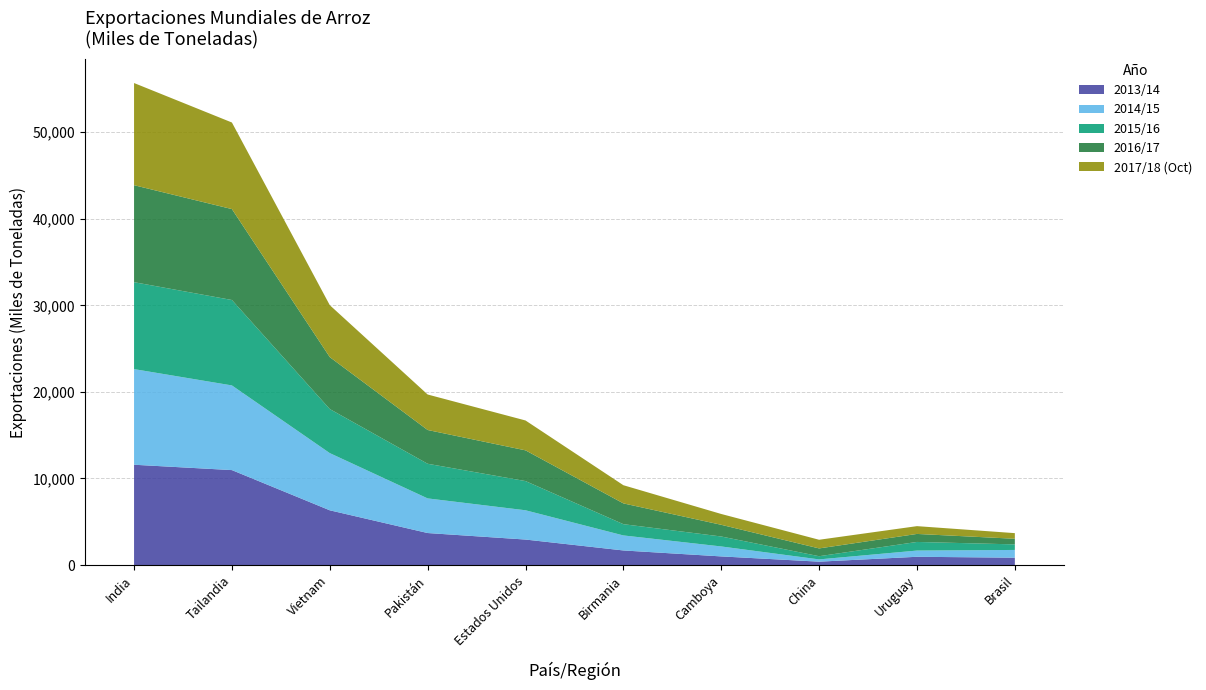

Reading left to right, extract all data points from this chart.

2013/14: 11588	10969	6325	3700	2947	1688	1000	393	957	852
2014/15: 11046	9779	6606	4000	3381	1735	1150	262	718	895
2015/16: 10040	9867	5088	4000	3373	1300	1150	368	996	641
2016/17: 11200	10500	6000	3900	3550	2400	1350	900	925	650
2017/18 (Oct): 11800	10000	6000	4100	3450	2100	1250	1000	900	650